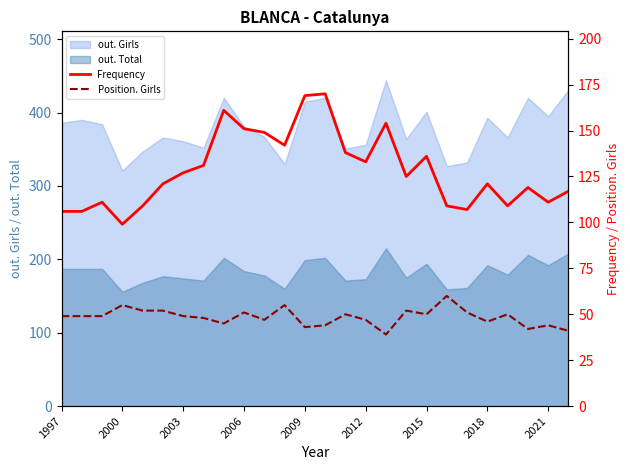

What is the maximum value shown in the chart?

170